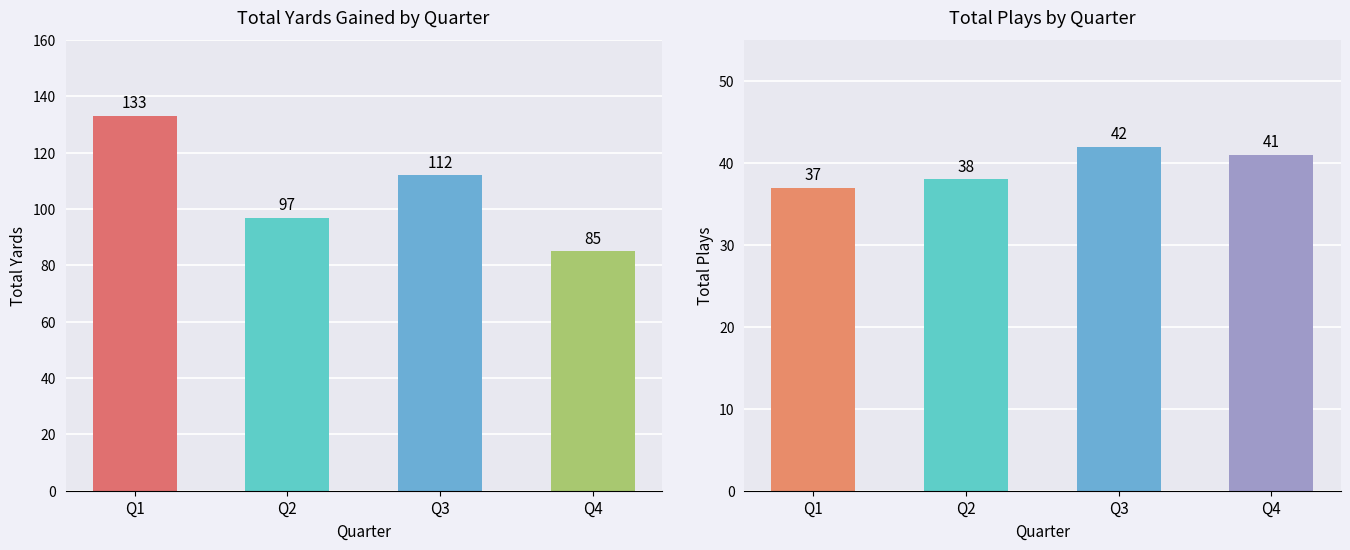

Is it true that Total Yards equals 112 at Q3?

True